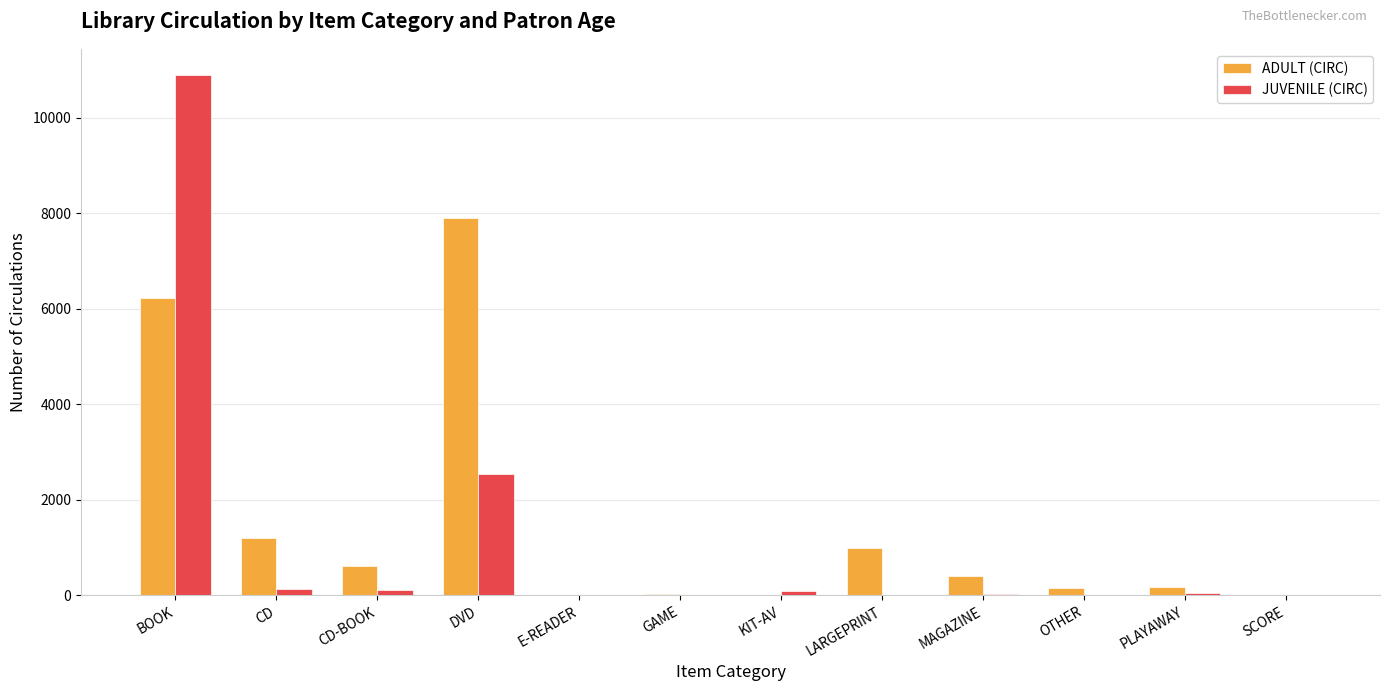

How many data points does each series have?

12